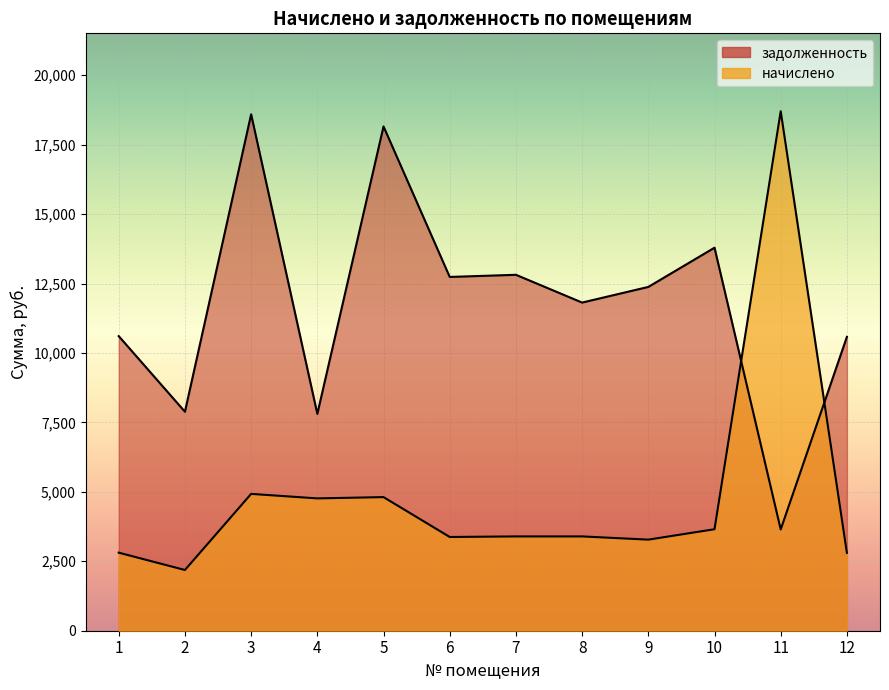

Where is the first local minimum for задолженность?

2